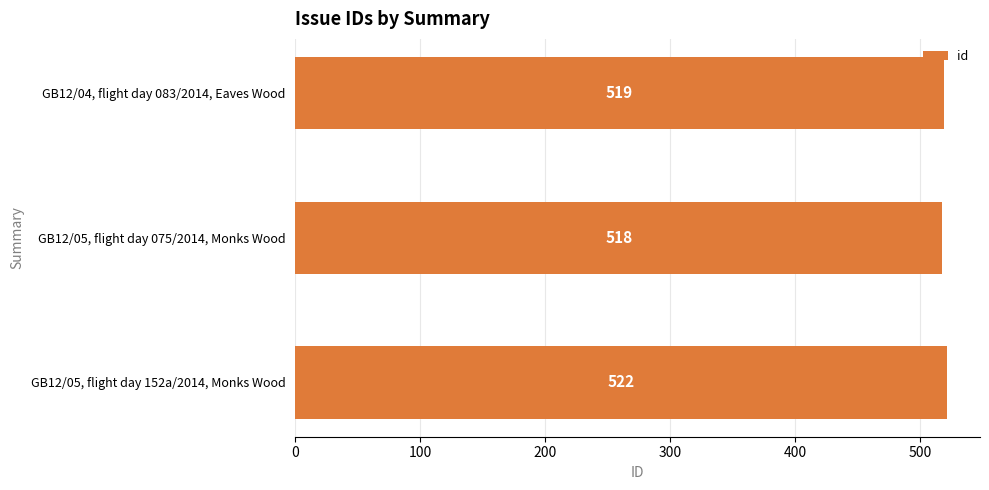

Which has a higher value, GB12/04, flight day 083/2014, Eaves Wood or GB12/05, flight day 152a/2014, Monks Wood?

GB12/05, flight day 152a/2014, Monks Wood